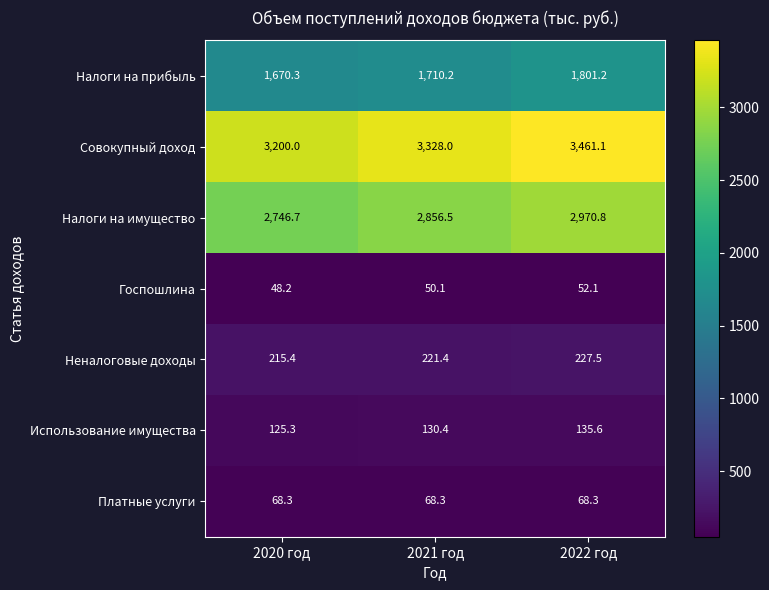

What is the smallest value displayed?

48.2